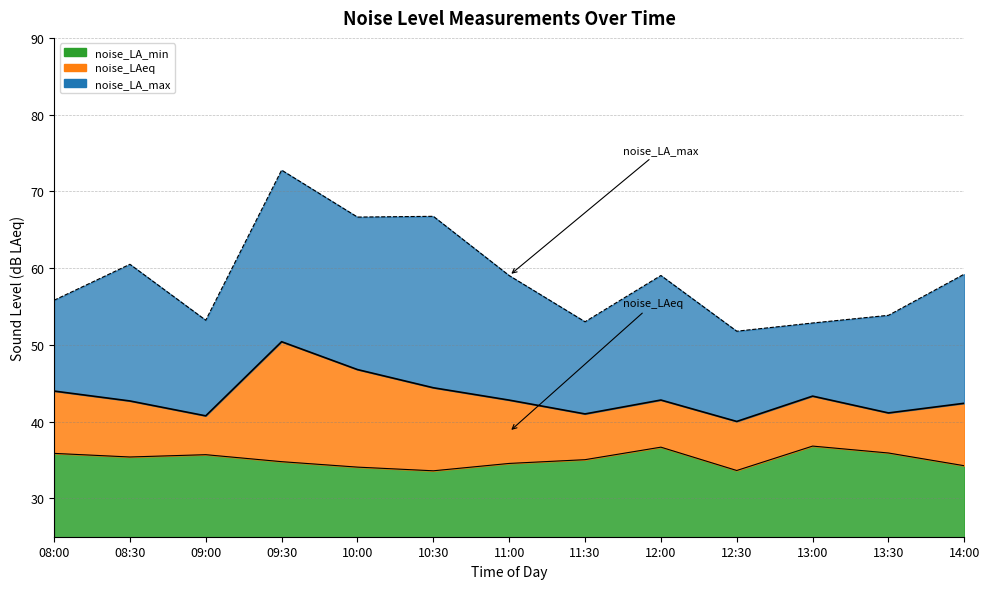

List the series in order of their peak value, highest first.

noise_LA_max, noise_LAeq, noise_LA_min